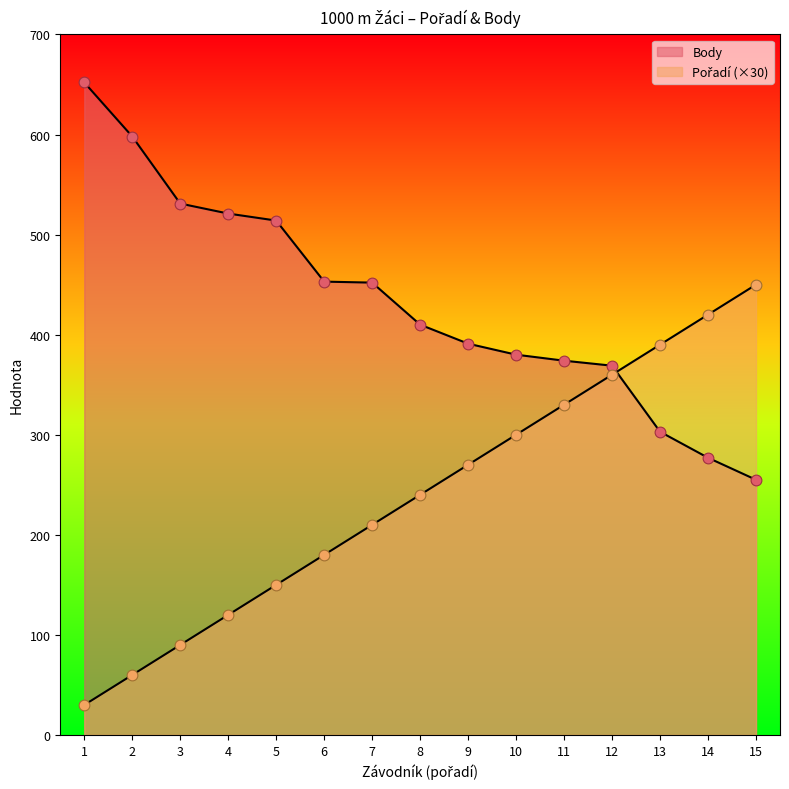

Which series reaches the minimum Y coordinate?

Pořadí